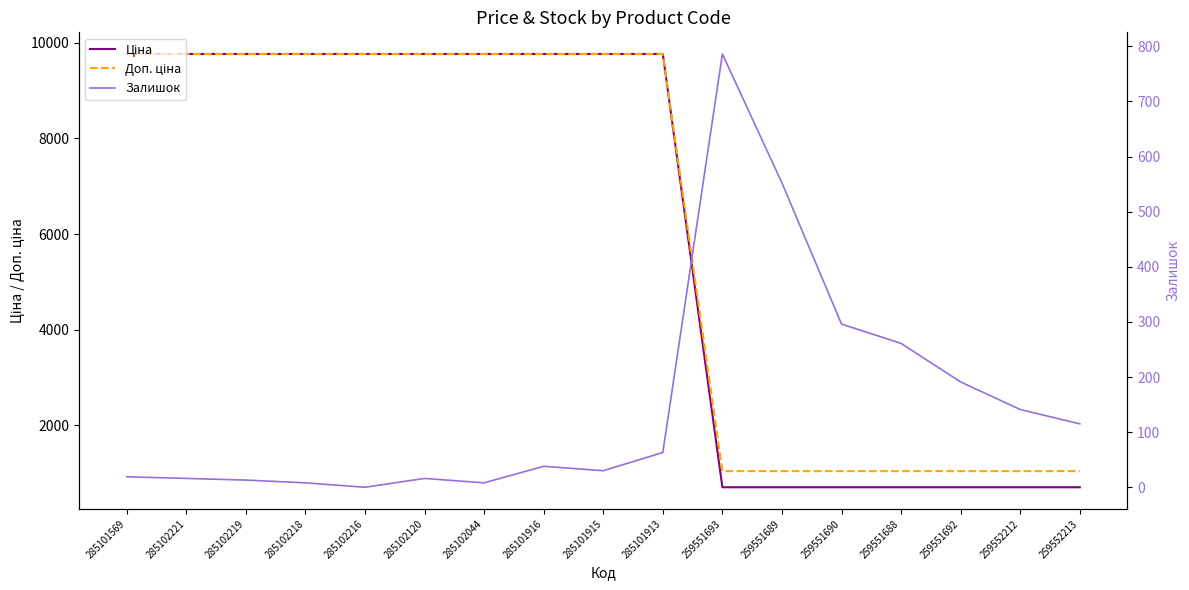

At which label does Ціна reach its peak?

285101569